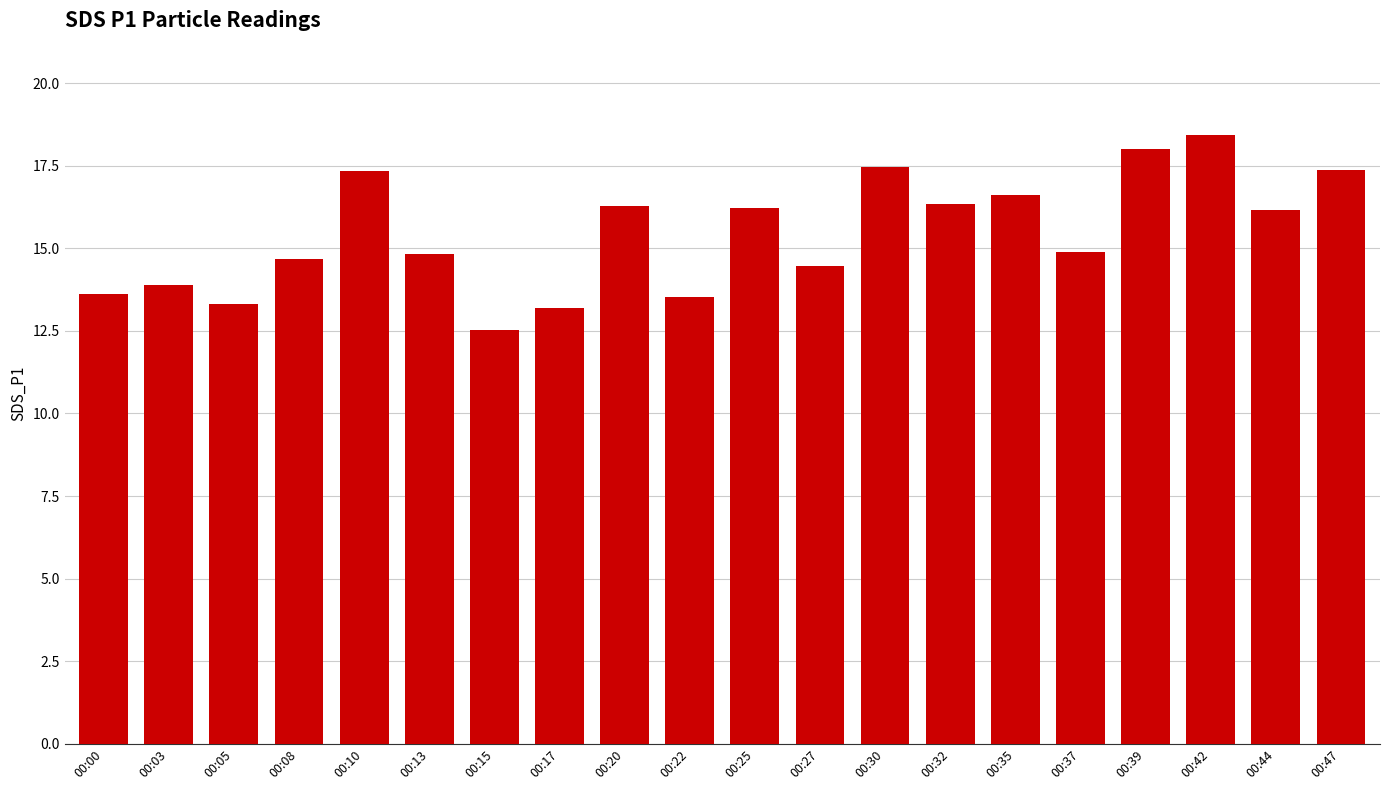

What is the sum of the values at 00:15 and 00:44?

28.7